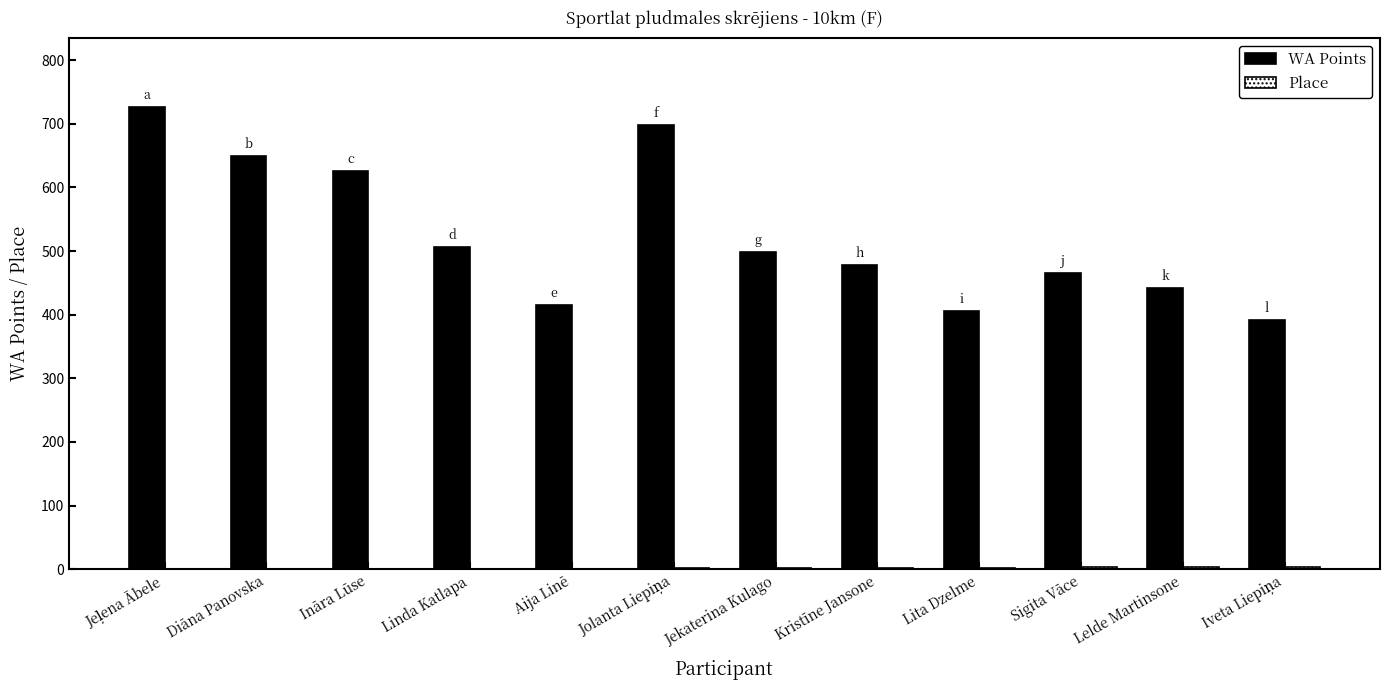

Which series has the largest total across all categories?

WA Points